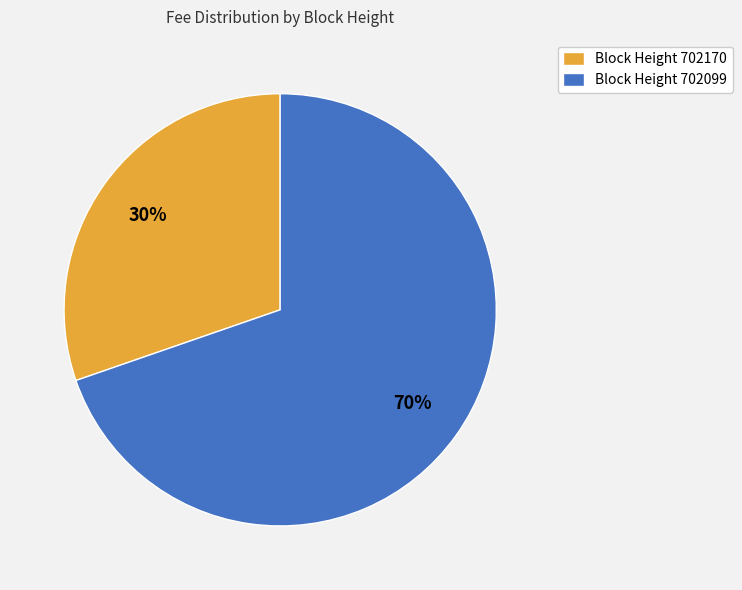

To the nearest percent, what is the average slice percentage?

50%